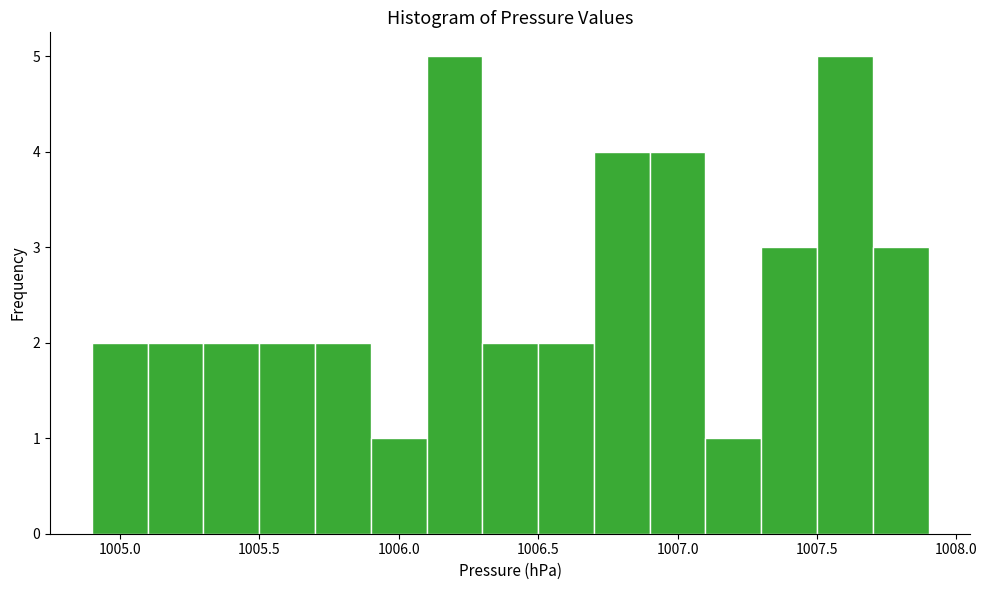

Reading left to right, transcribe this chart: for each bar, give the range it covers on the x-axis and its height. The values are not printed on the chart, so give them approximately, as read against the axis.

1004.9 to 1005.1: 2
1005.1 to 1005.3: 2
1005.3 to 1005.5: 2
1005.5 to 1005.7: 2
1005.7 to 1005.9: 2
1005.9 to 1006.1: 1
1006.1 to 1006.3: 5
1006.3 to 1006.5: 2
1006.5 to 1006.7: 2
1006.7 to 1006.9: 4
1006.9 to 1007.1: 4
1007.1 to 1007.3: 1
1007.3 to 1007.5: 3
1007.5 to 1007.7: 5
1007.7 to 1007.9: 3